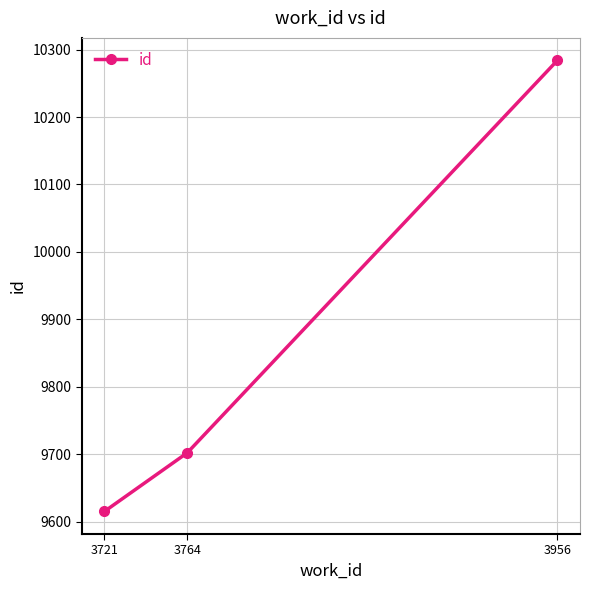

Rank the categories by value from highest to lowest.

3956, 3764, 3721